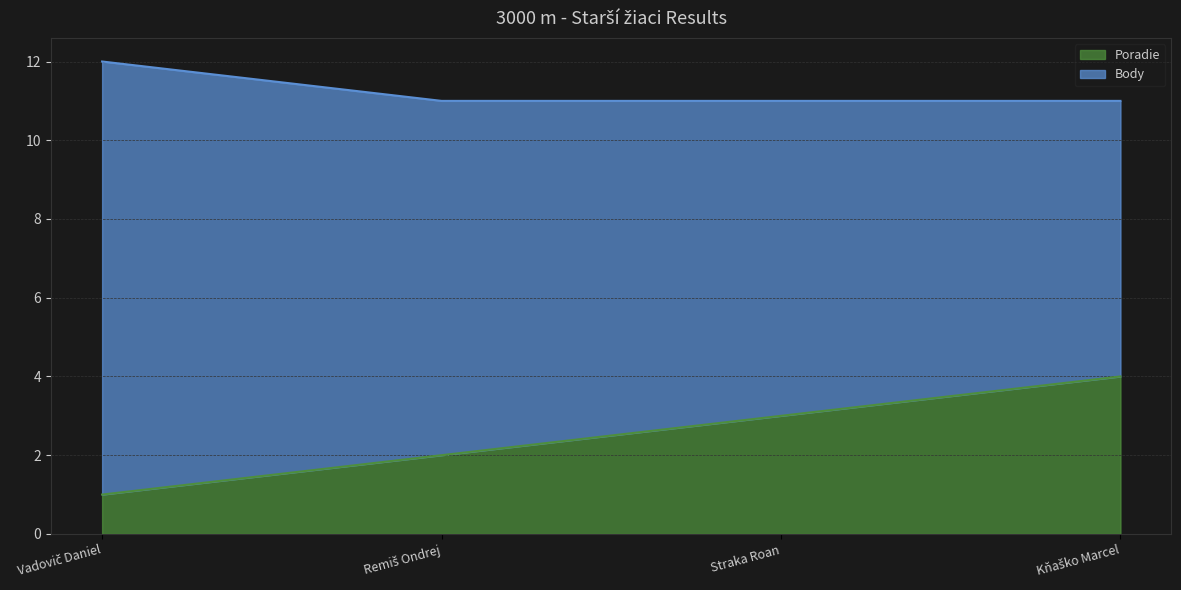

Rank the categories by value from lowest to highest.

Vadovič Daniel, Remiš Ondrej, Straka Roan, Kňaško Marcel